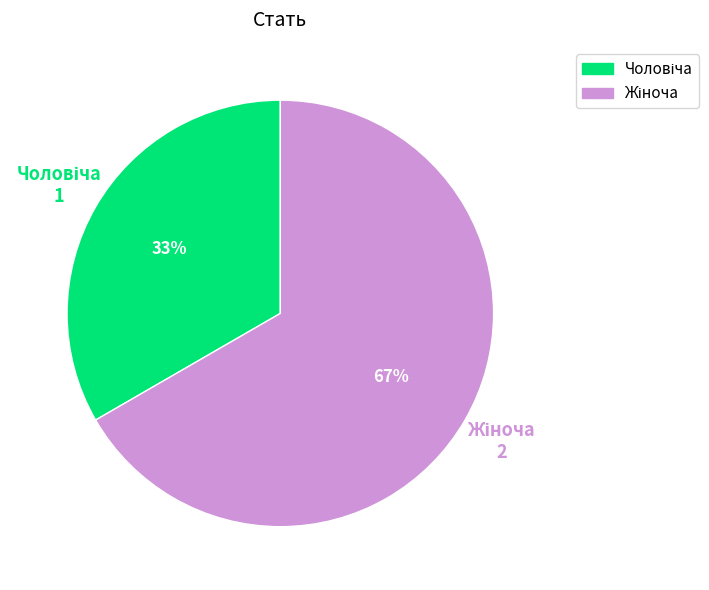

Does any single category account for the majority?

Yes